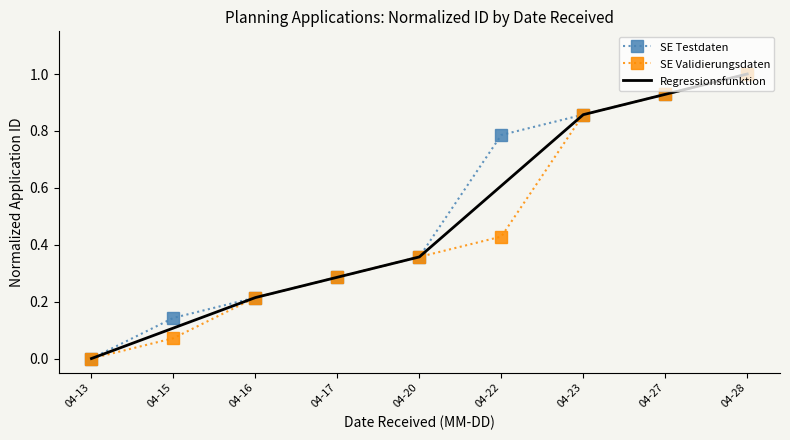

True or false: Regressionsfunktion has more than 0 interior local peaks.

False